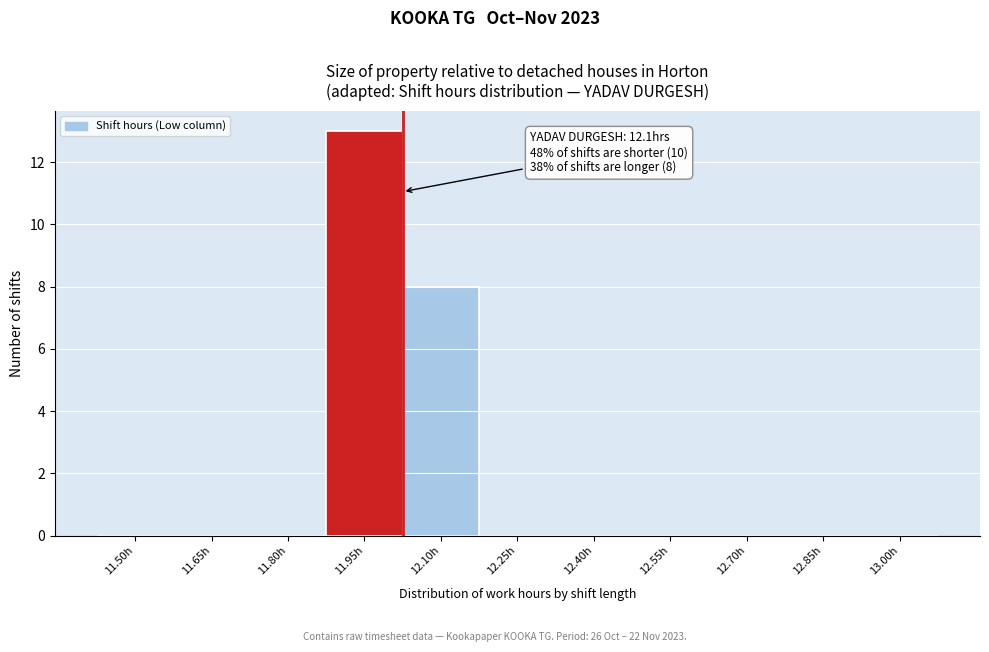

Reading left to right, transcribe all the data shown in this chart.

11.50h=0	11.65h=0	11.80h=0	11.95h=13	12.10h=8	12.25h=0	12.40h=0	12.55h=0	12.70h=0	12.85h=0	13.00h=0